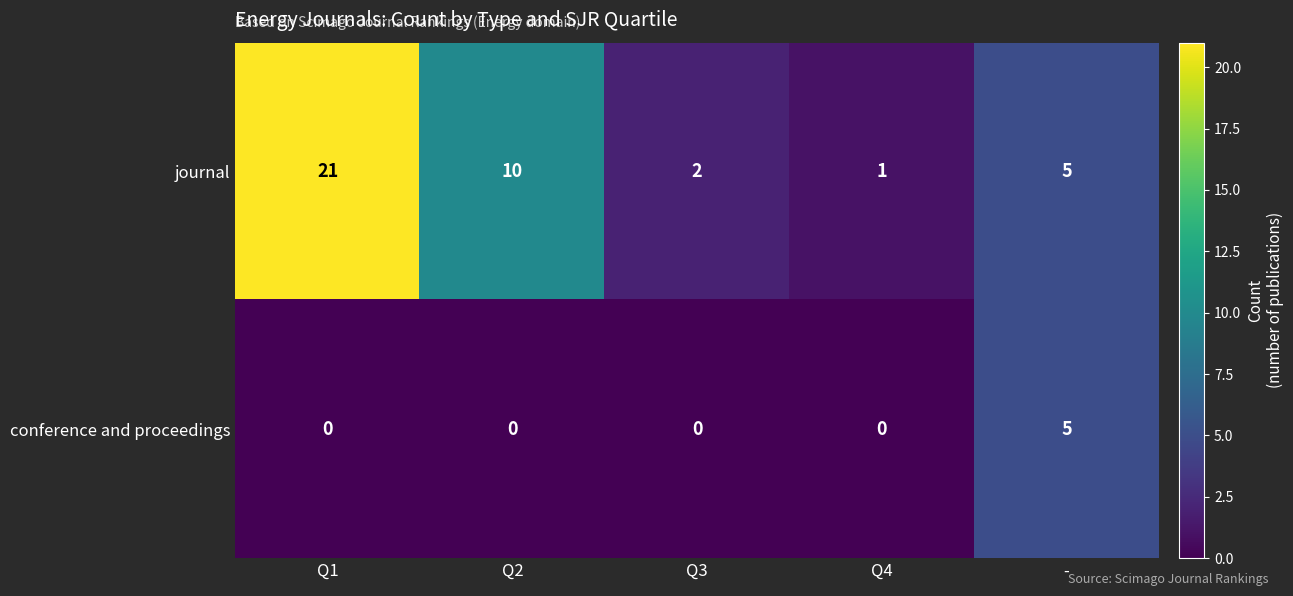

Rank the series by their maximum value, from highest to lowest.

journal, conference and proceedings